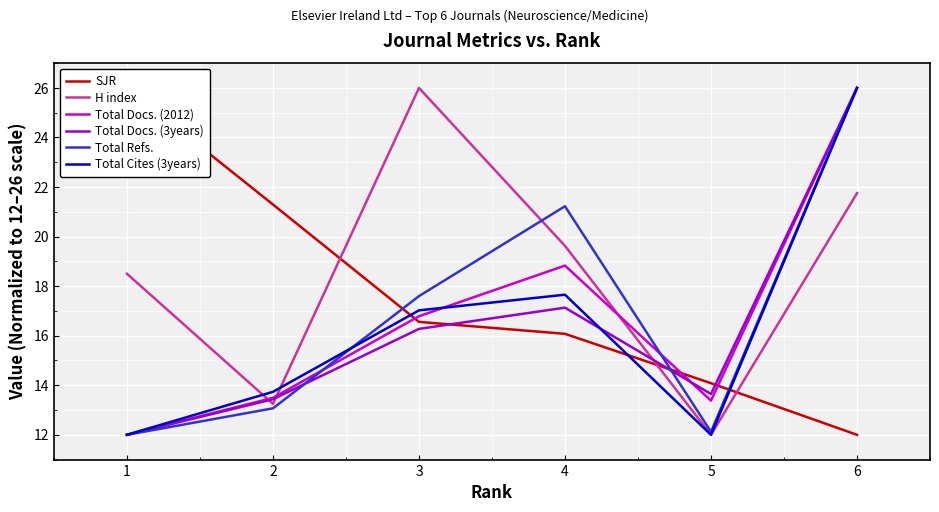

At which category does H index reach its first local peak?

3